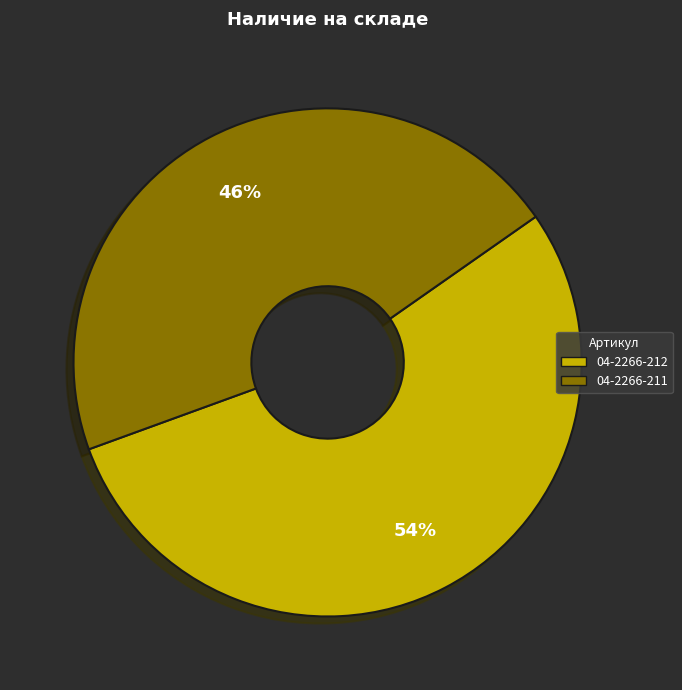

To the nearest percent, what percentage of the pie is 04-2266-212?

54%